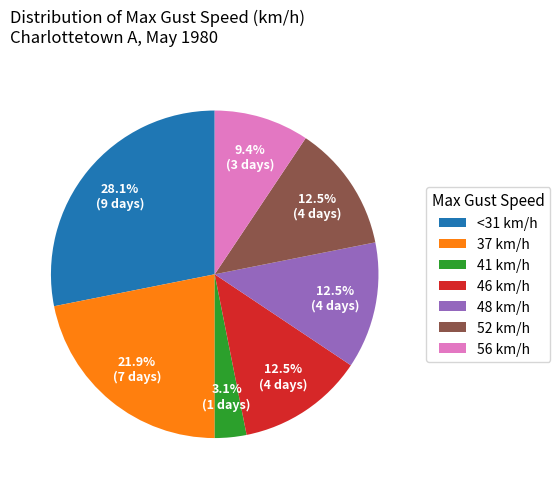

Is the sum of 56 km/h and 46 km/h greater than half?

No